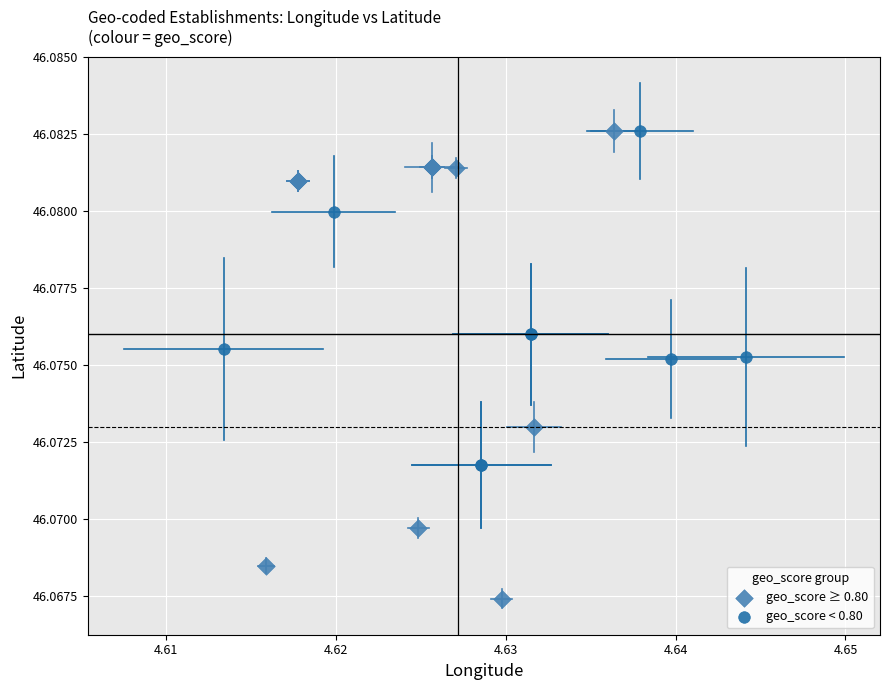

Which series has the largest Y range (max minus min)?

geo_score ≥ 0.80